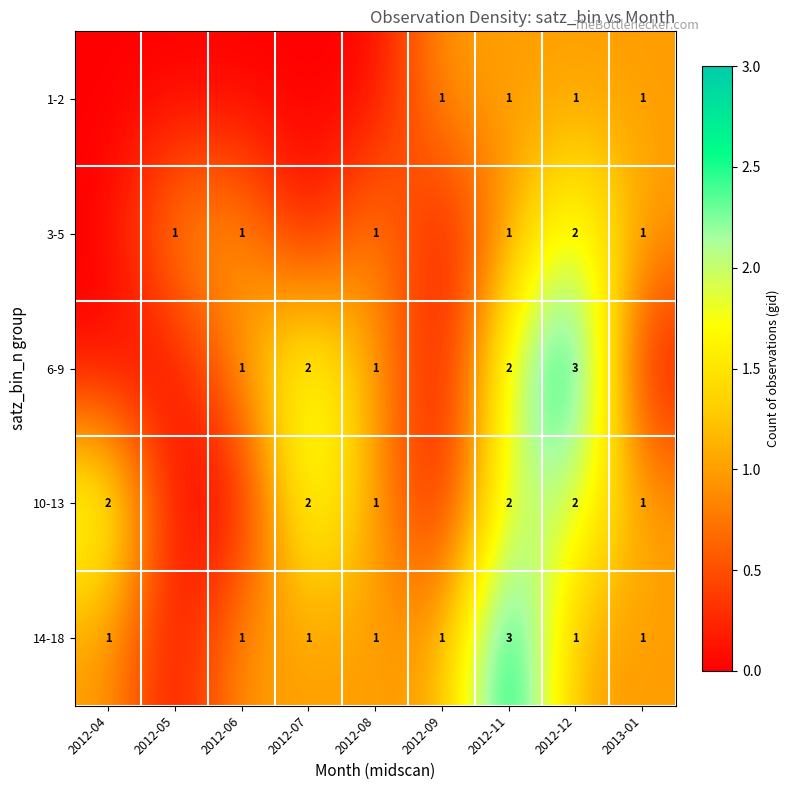

What is the spread (max minus min) of values at 2012-08?

1